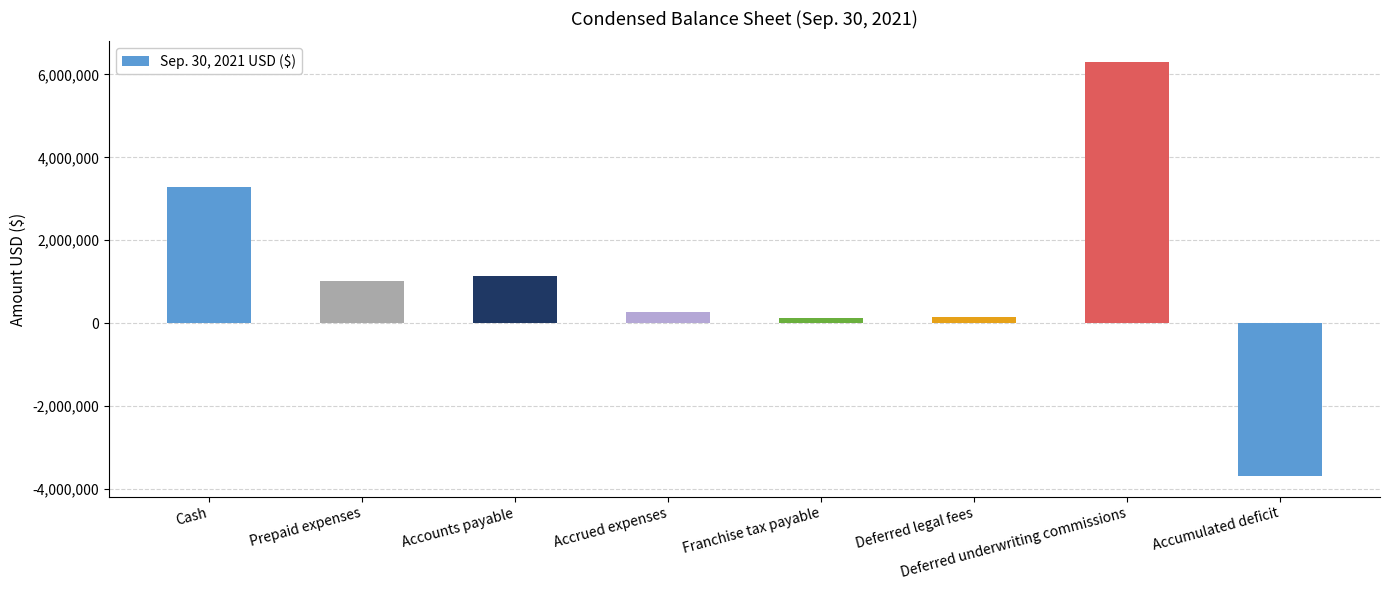

At which category does the chart reach its minimum across all series?

Accumulated deficit